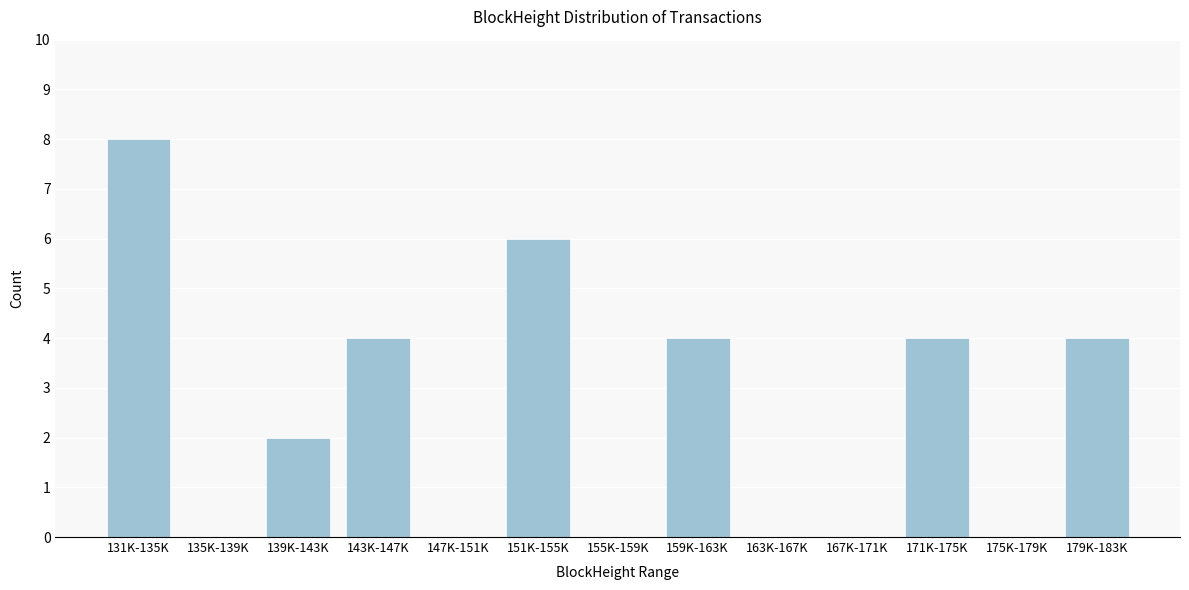

Reading left to right, what are all the values shown in this chart?

131K-135K=8	135K-139K=0	139K-143K=2	143K-147K=4	147K-151K=0	151K-155K=6	155K-159K=0	159K-163K=4	163K-167K=0	167K-171K=0	171K-175K=4	175K-179K=0	179K-183K=4